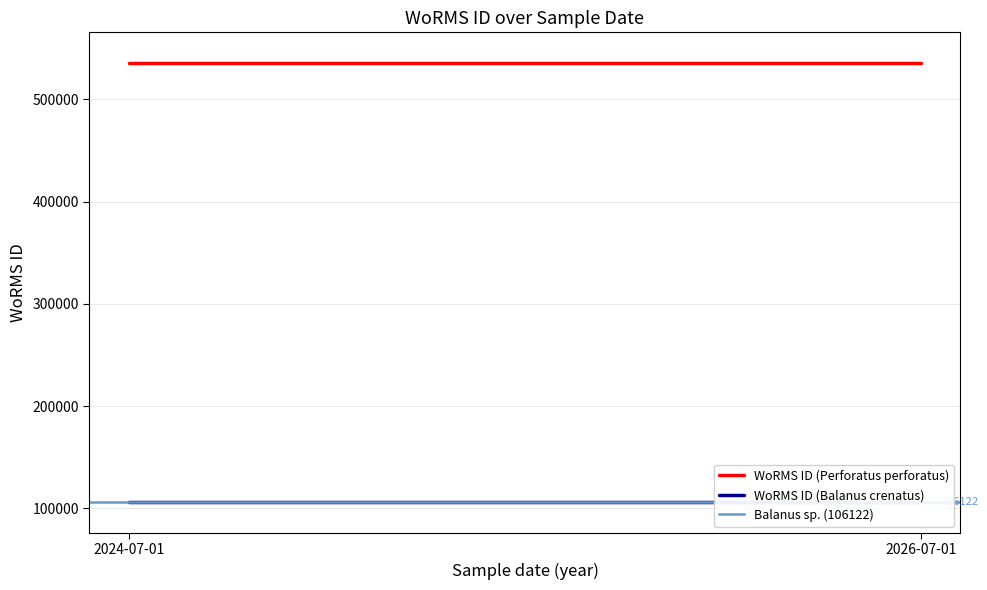

Reading right to left, extract all data points from this chart.

WoRMS ID (Perforatus perforatus): 535477	535477
WoRMS ID (Balanus crenatus): 106215	106215
Balanus sp. (106122): 106122	106122